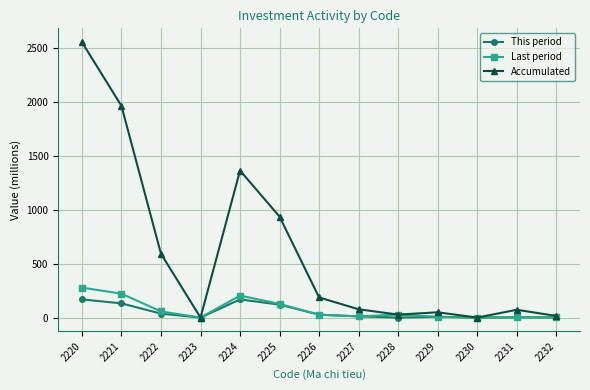

Is it true that Accumulated equals 1964.2 at 2221?

True